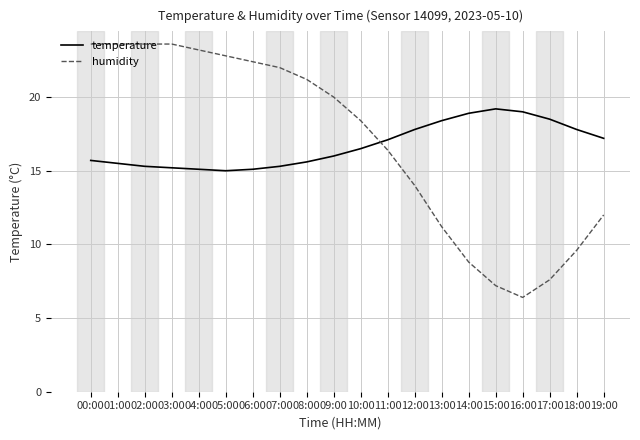

What position from the left is 05:00?

6